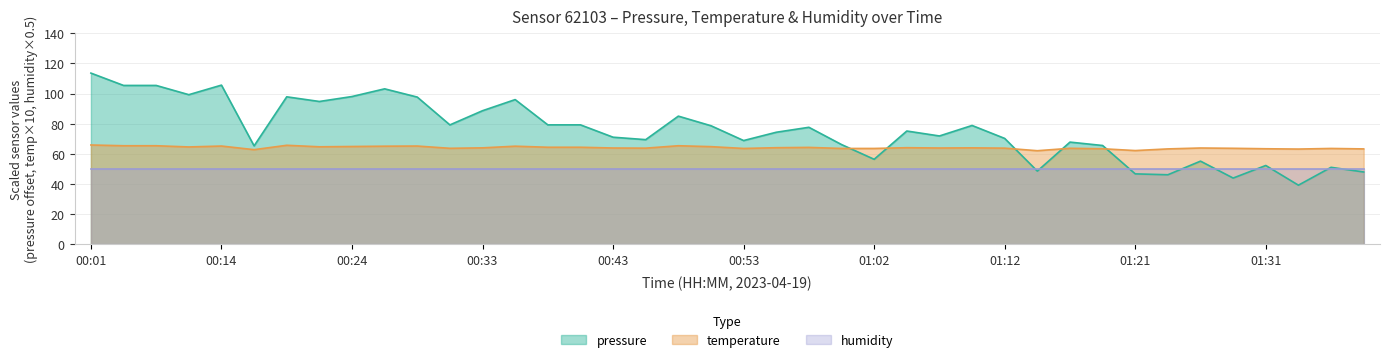

How many times do temperature and pressure cross each other?

5